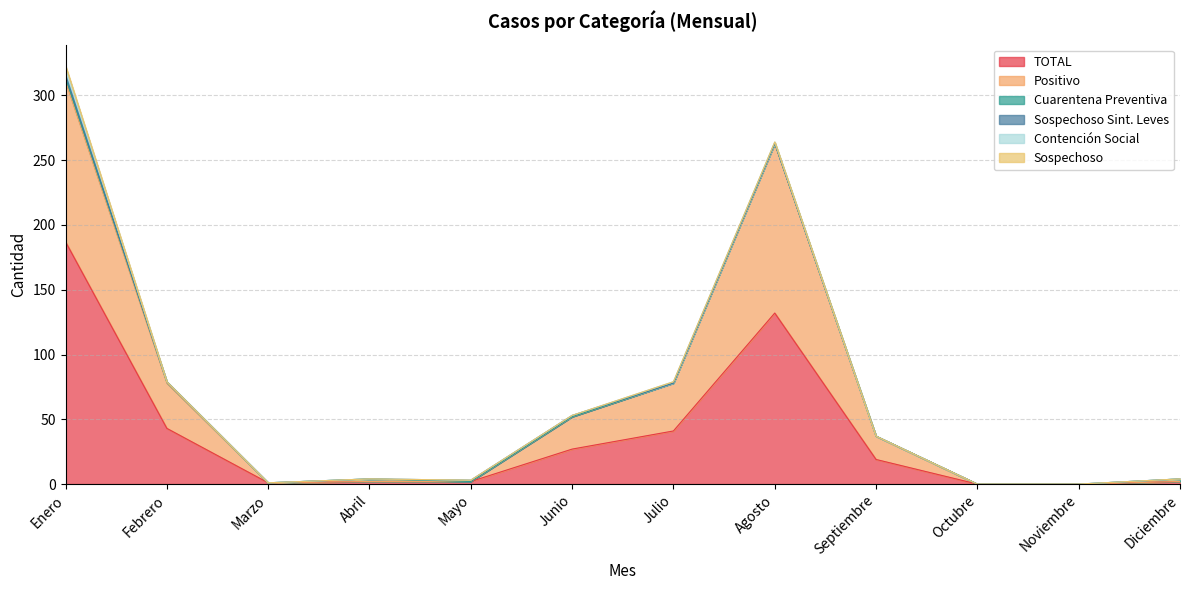

What is the difference between the highest and lowest values at Febrero?

43